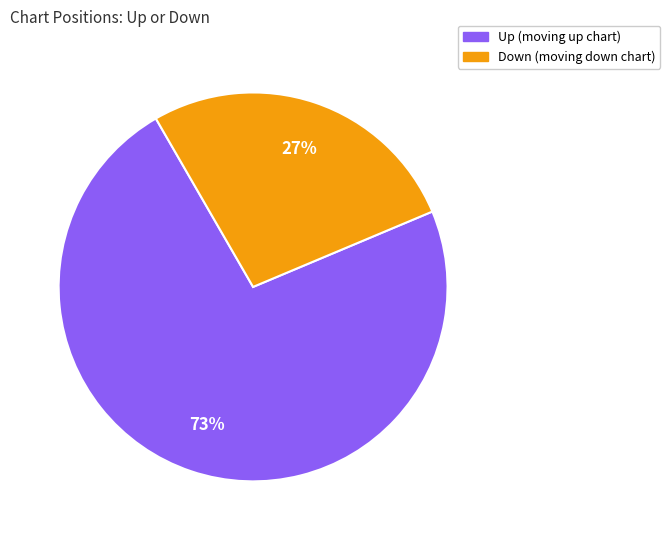

Between Down (moving down chart) and Up (moving up chart), which is larger?

Up (moving up chart)